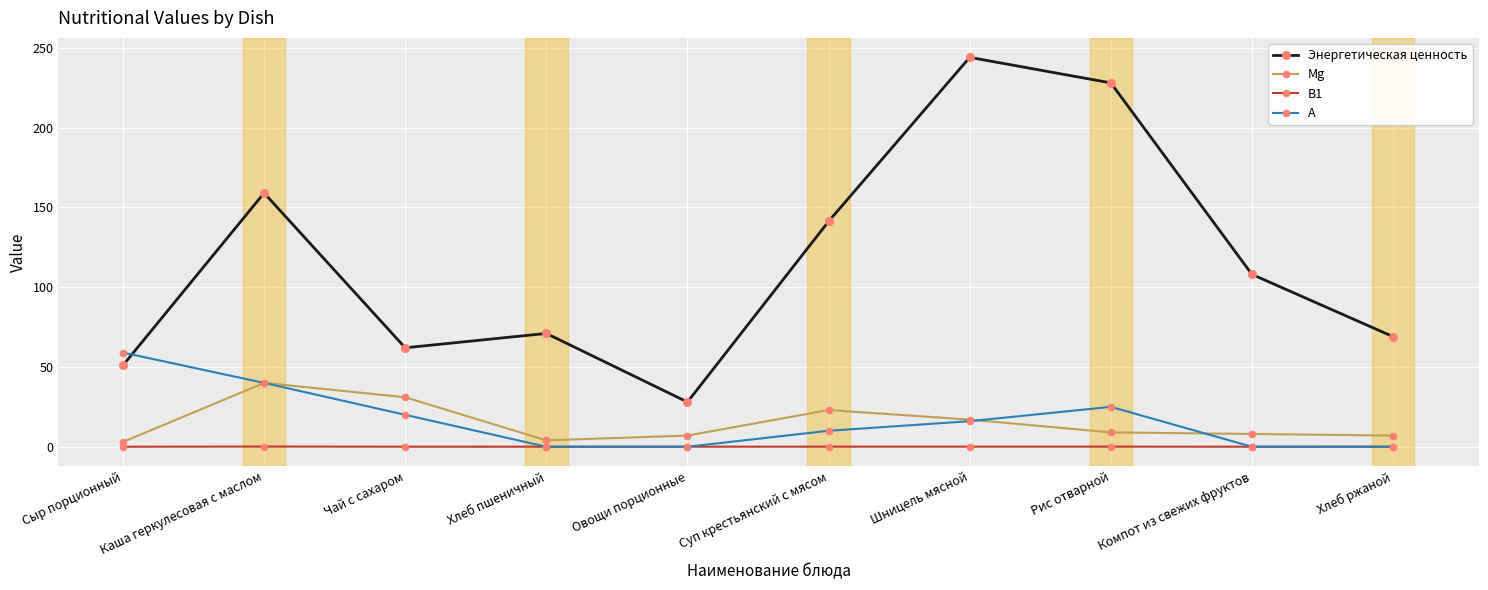

List the series in order of their peak value, lowest first.

В1, Mg, А, Энергетическая ценность